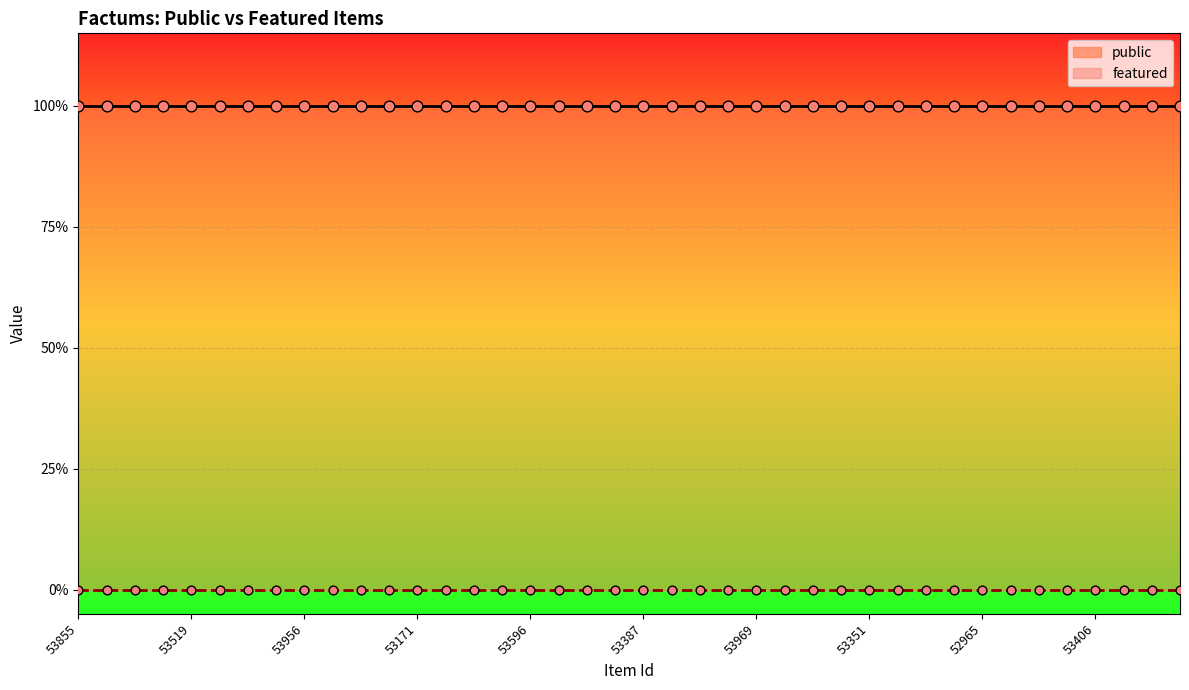

Is the value of featured at 14 greater than the value of public at 52965?

No